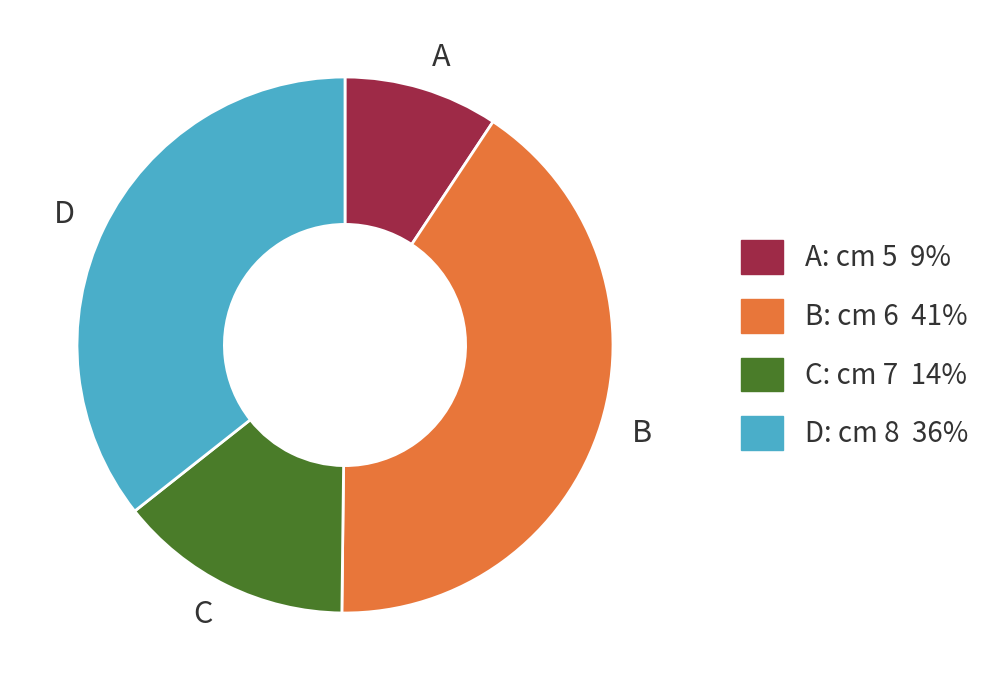

How many segments does this pie chart have?

4